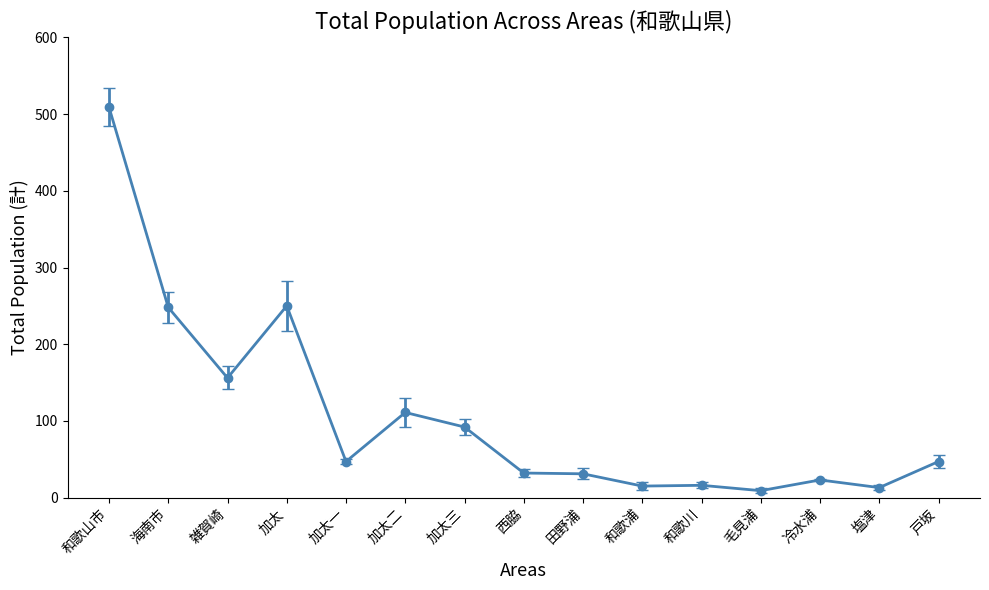

What position from the left is 毛見浦?

12